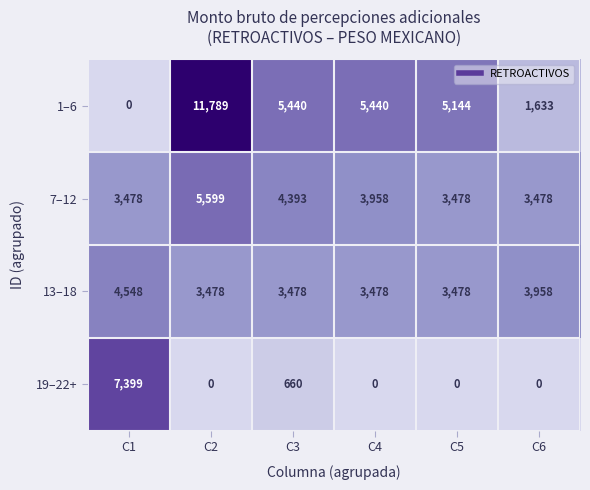

Which label corresponds to the largest value in the chart?

C2